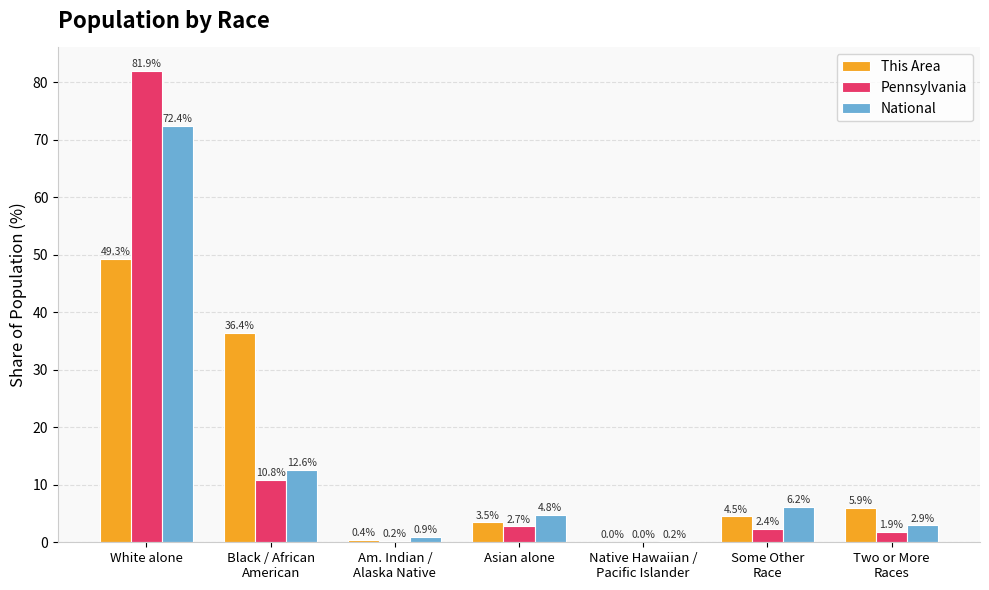

True or false: National has a value of 0.2 at Native Hawaiian /
Pacific Islander.

True